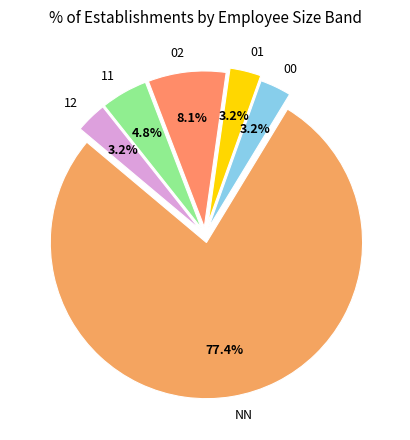

Which slice is the largest?

NN